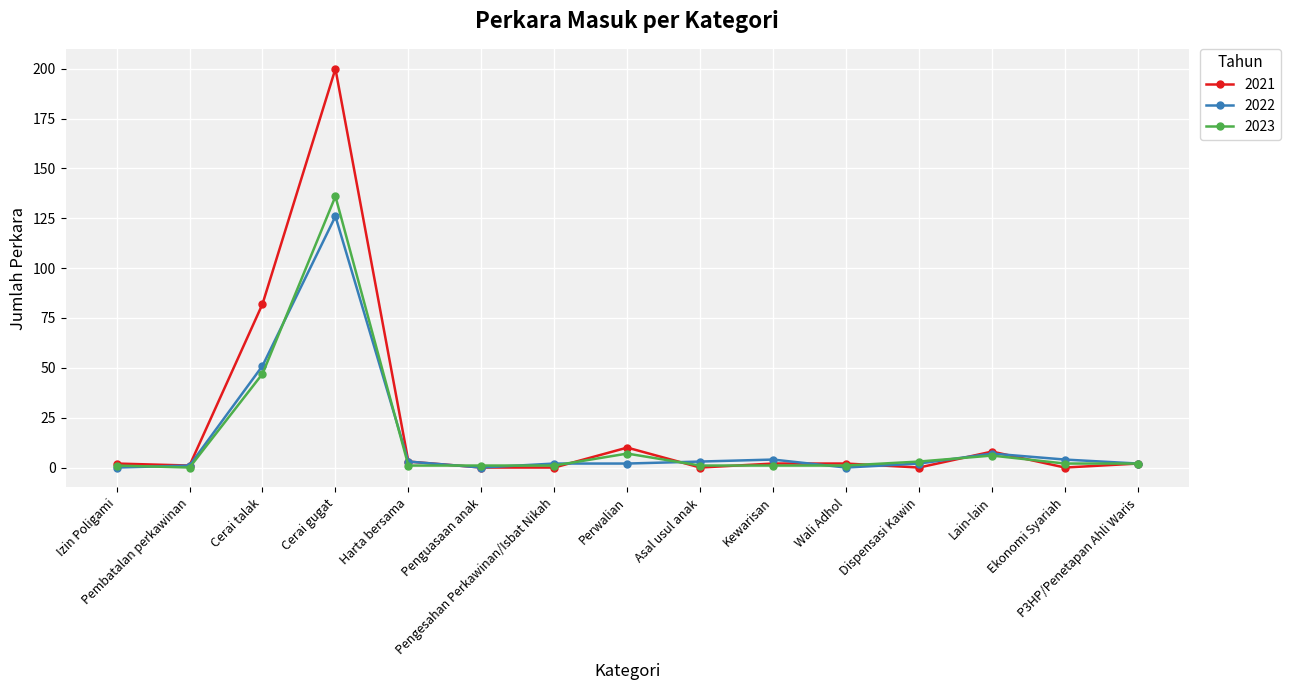

How many series are shown in this chart?

3